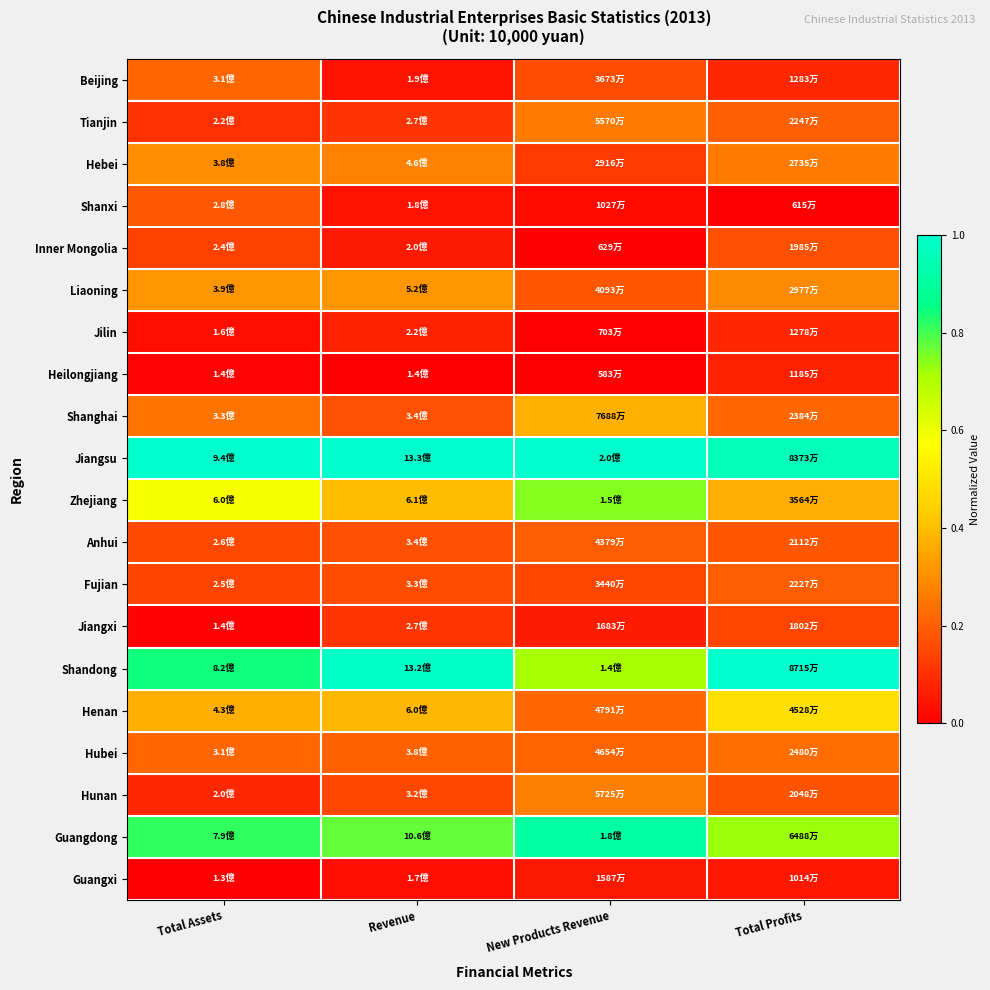

Rank the series by their maximum value, from highest to lowest.

Jiangsu, Shandong, Guangdong, Zhejiang, Henan, Shanghai, Liaoning, Hebei, Hunan, Tianjin, Hubei, Beijing, Fujian, Anhui, Shanxi, Inner Mongolia, Jiangxi, Jilin, Heilongjiang, Guangxi